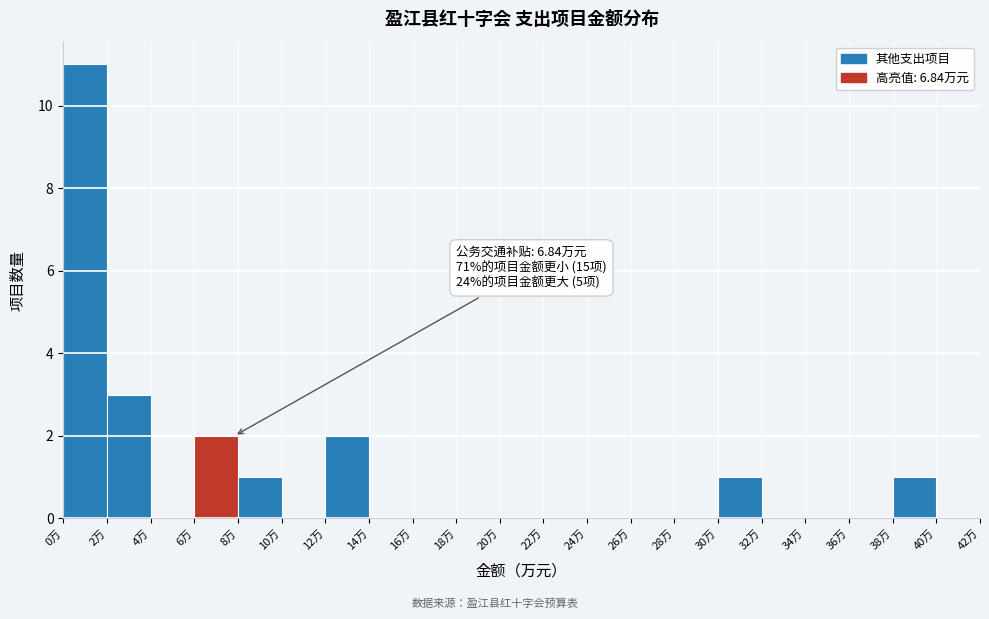

Which range on the x-axis has the tallest bar?

0 to 2